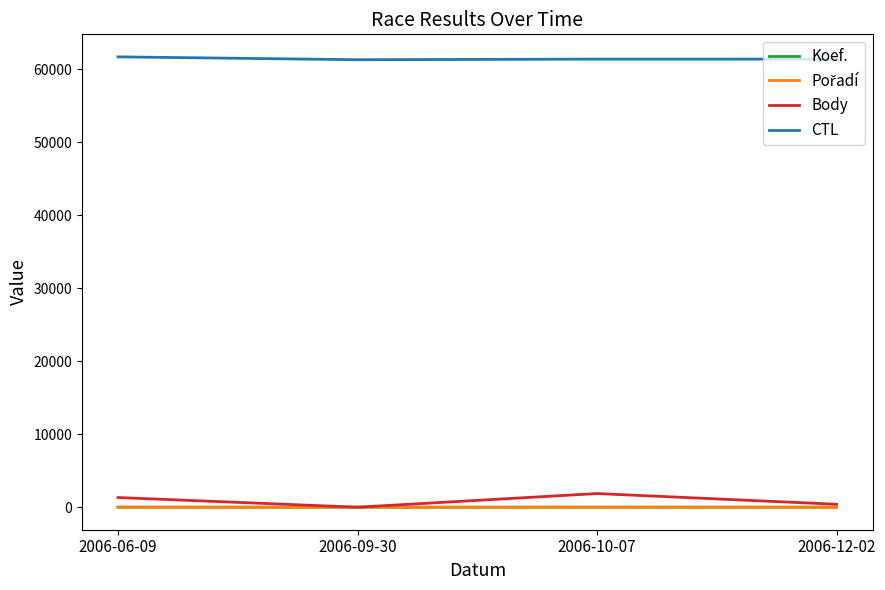

Which series has the widest spread of values?

Body